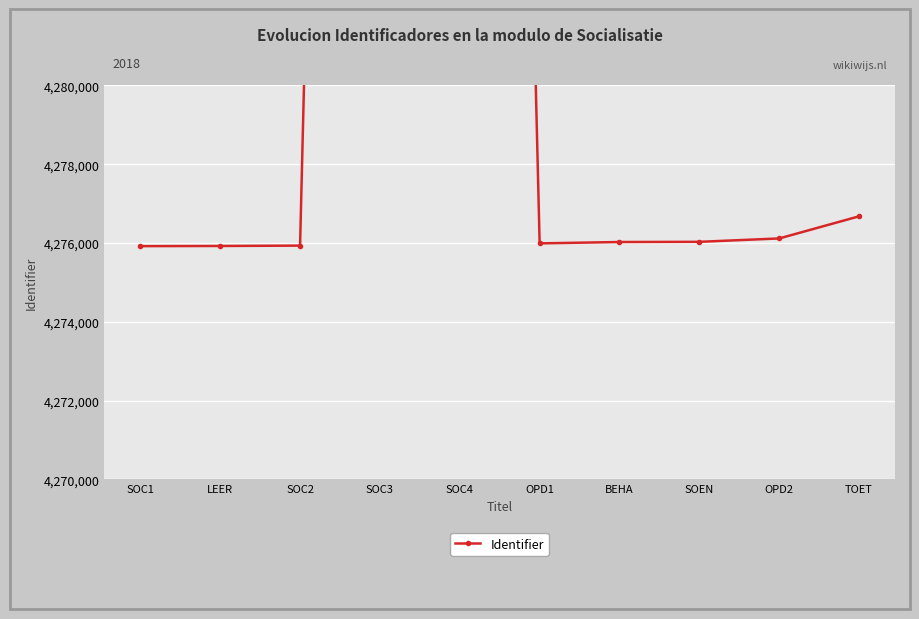

What is the label of the 2nd point from the left?

LEER